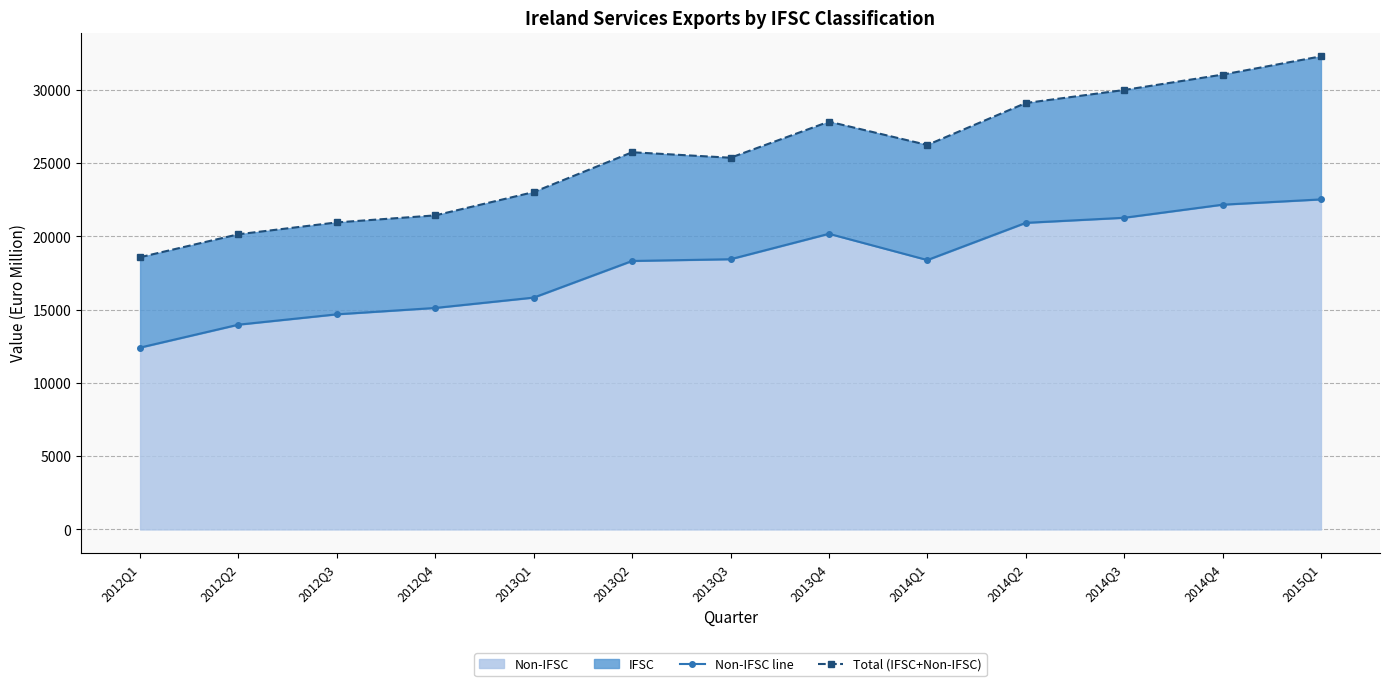

What is the difference between the second highest and second lowest values in the Non-IFSC line series?

8191